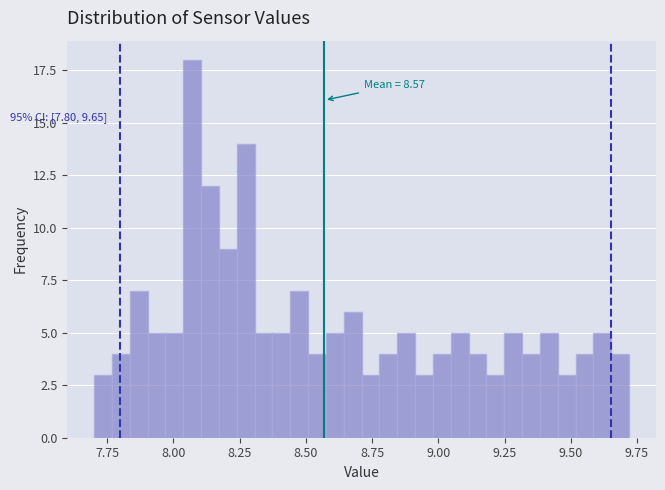

Read against the x-axis, roughly where is the centre of the tallest bar?

8.05